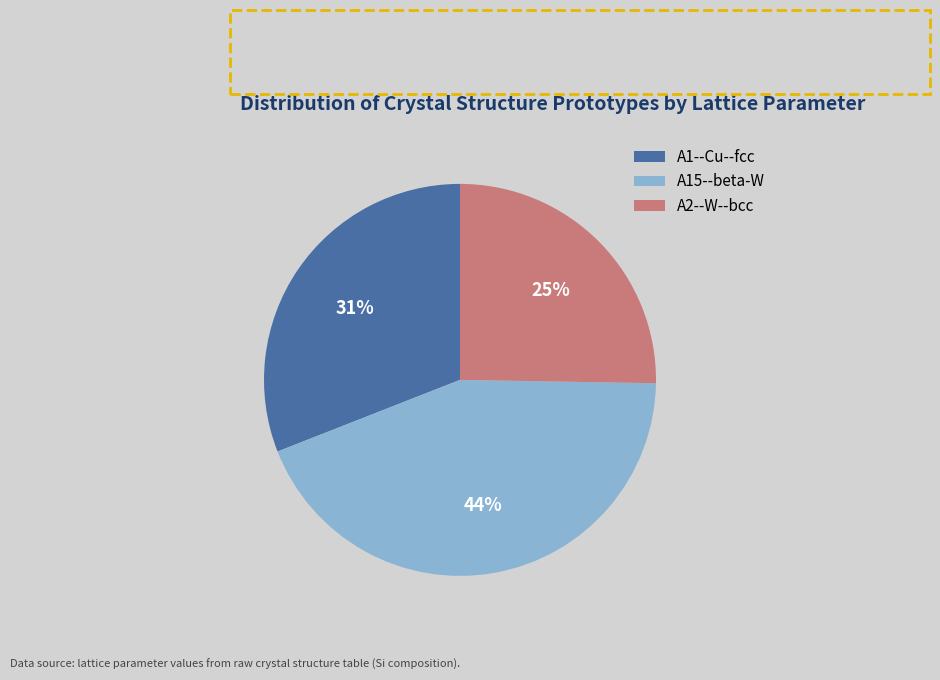

Combined, do A2--W--bcc and A15--beta-W account for over 50%?

Yes